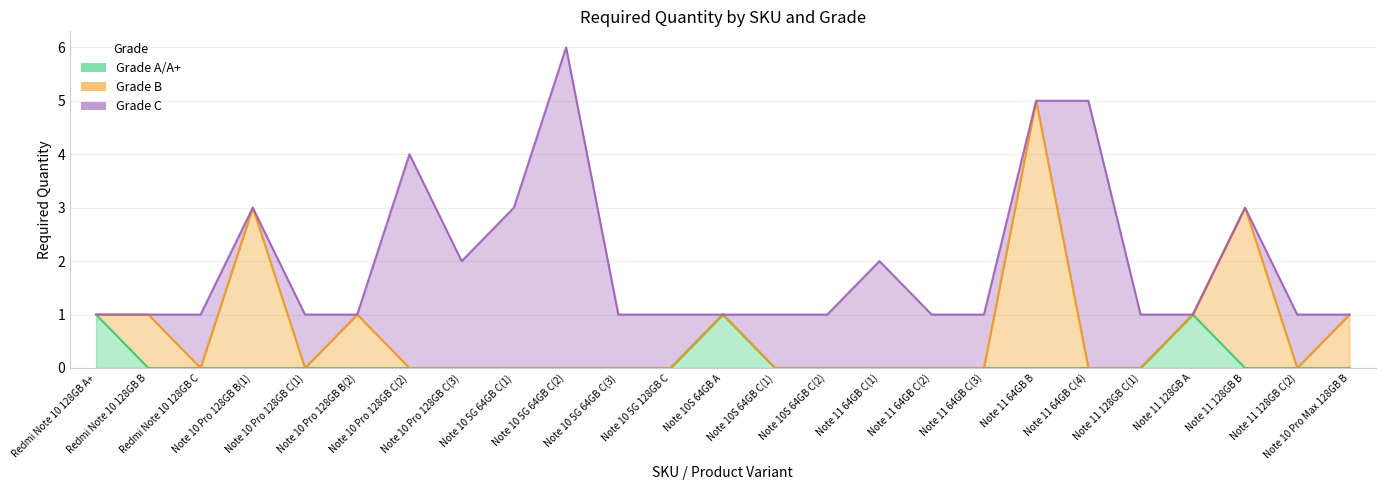

Count the number of data series in this chart.

3